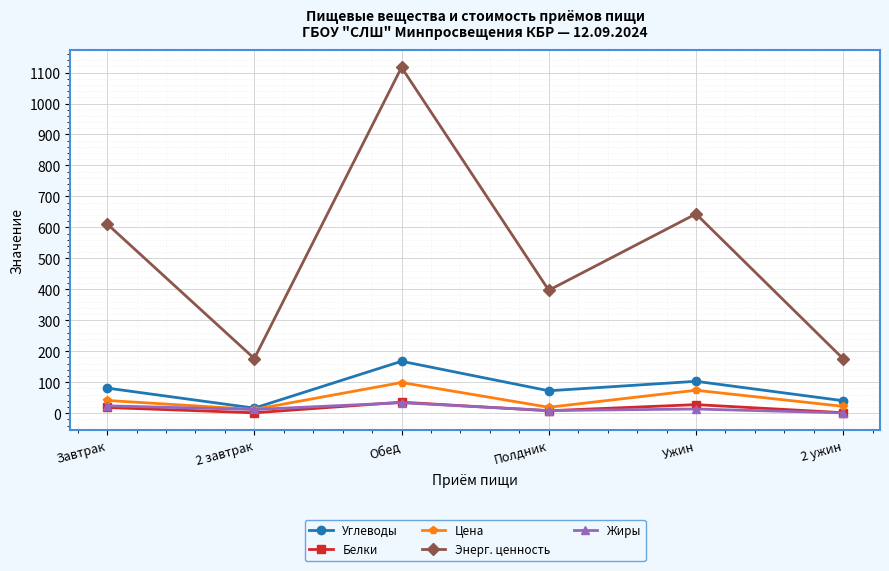

True or false: Белки and Энерг. ценность cross at least once.

False